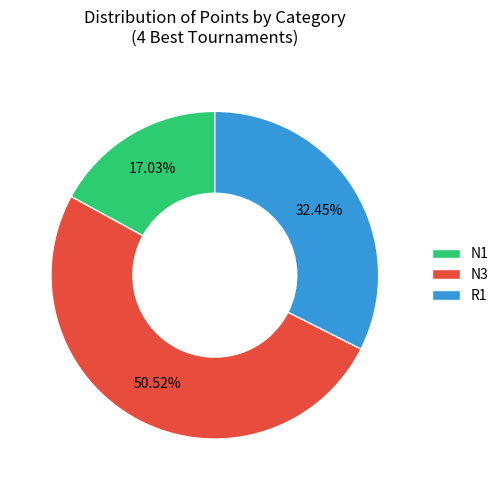

What is the smallest slice in the pie chart?

N1